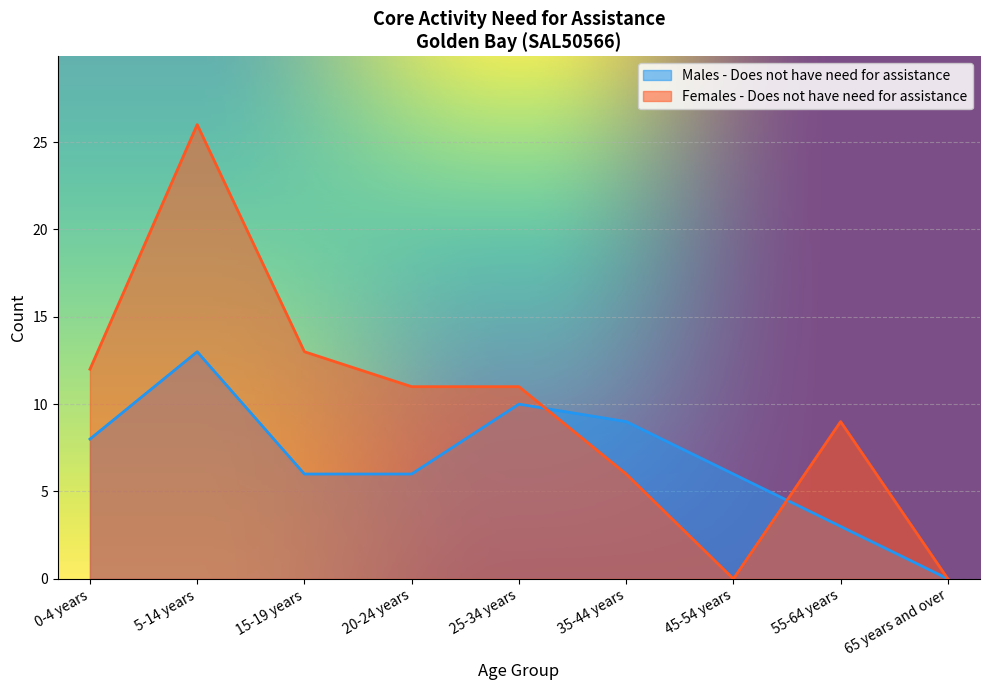

What are all the series names shown in the legend?

Males - Does not have need for assistance, Females - Does not have need for assistance